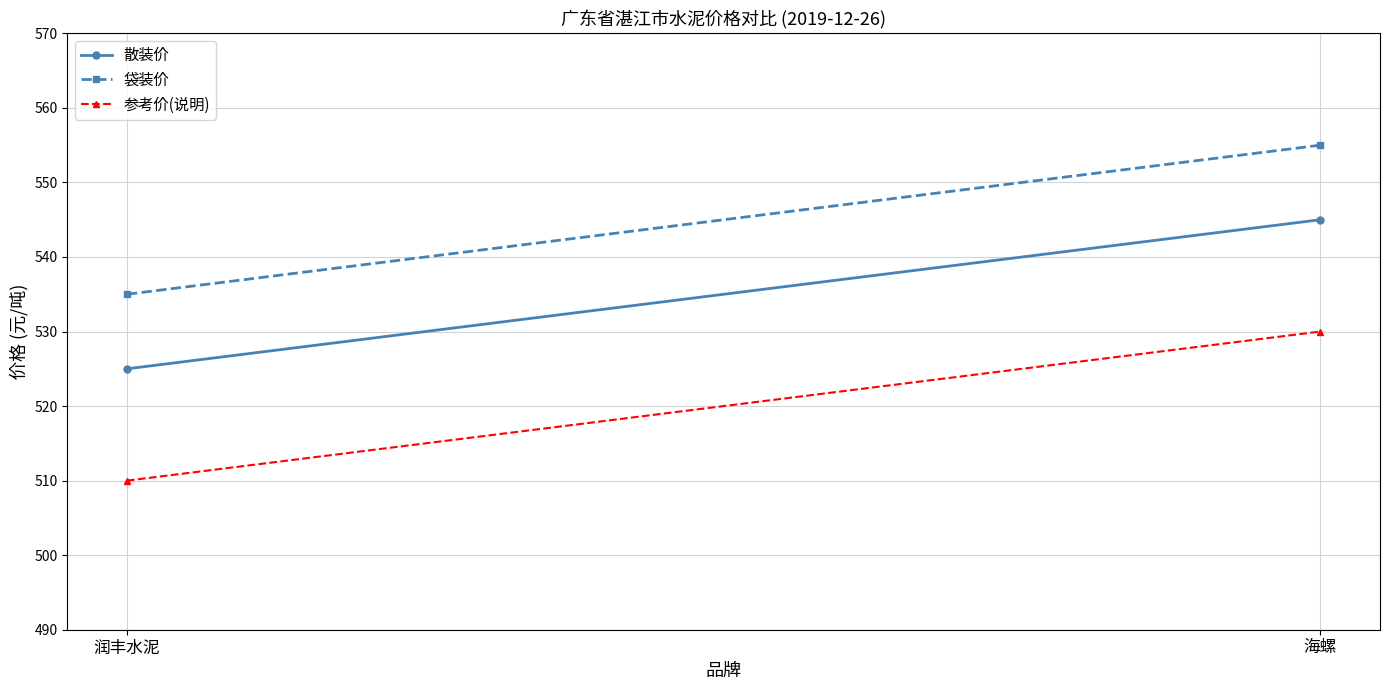

List the series in order of their overall mean, lowest first.

参考价(说明), 散装价, 袋装价